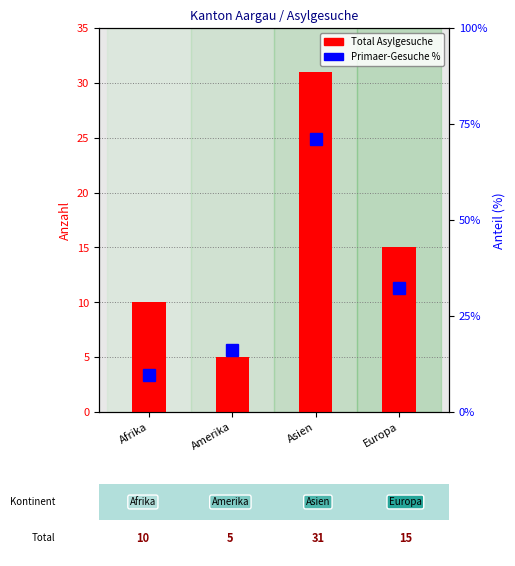

What position from the right is Asien?

2